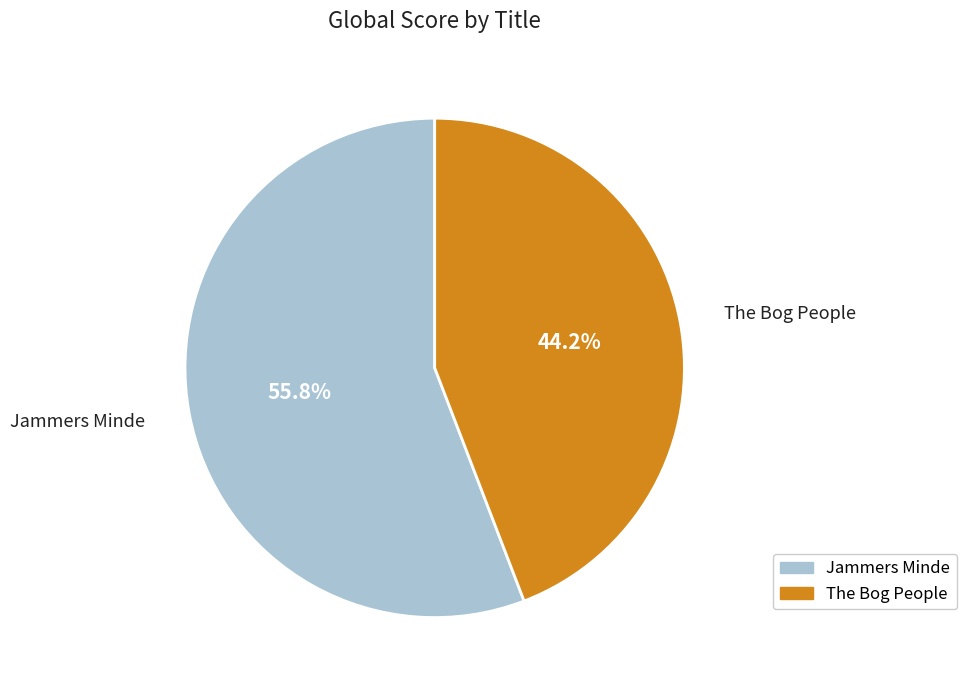

Which slice is the smallest?

The Bog People